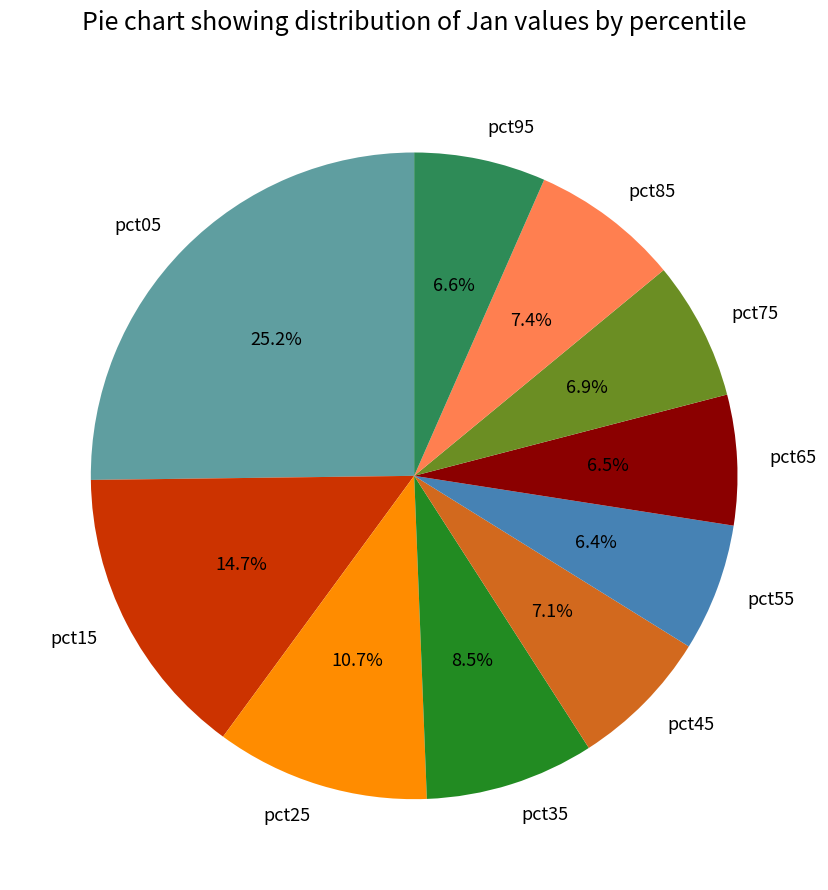

What percentage do pct65 and pct55 together represent?

12.9%